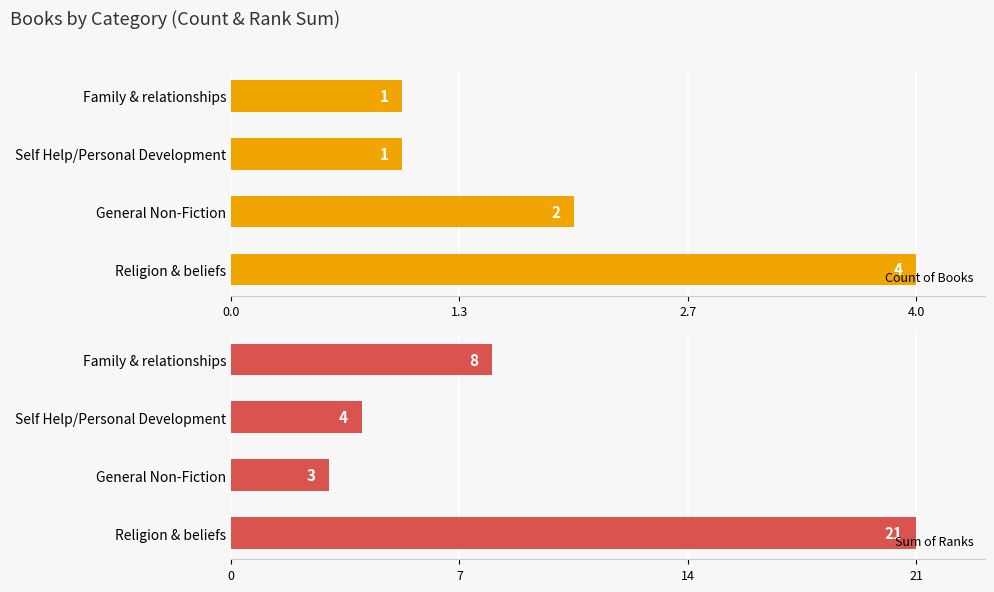

The value of Count of Books at Religion & beliefs is 2. True or false?

False